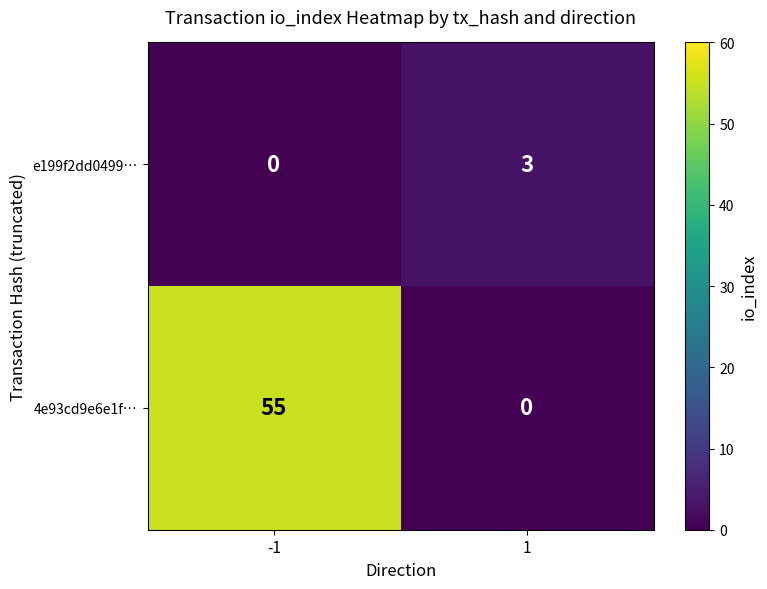

At which category is the sum across all series the highest?

-1